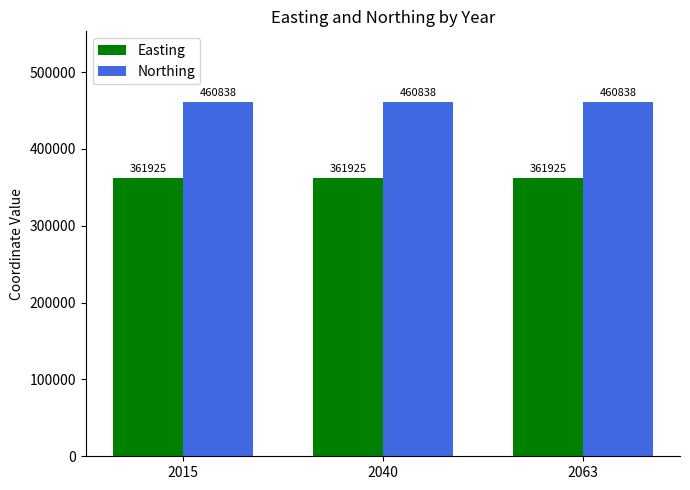

Does the chart contain stacked bars?

No